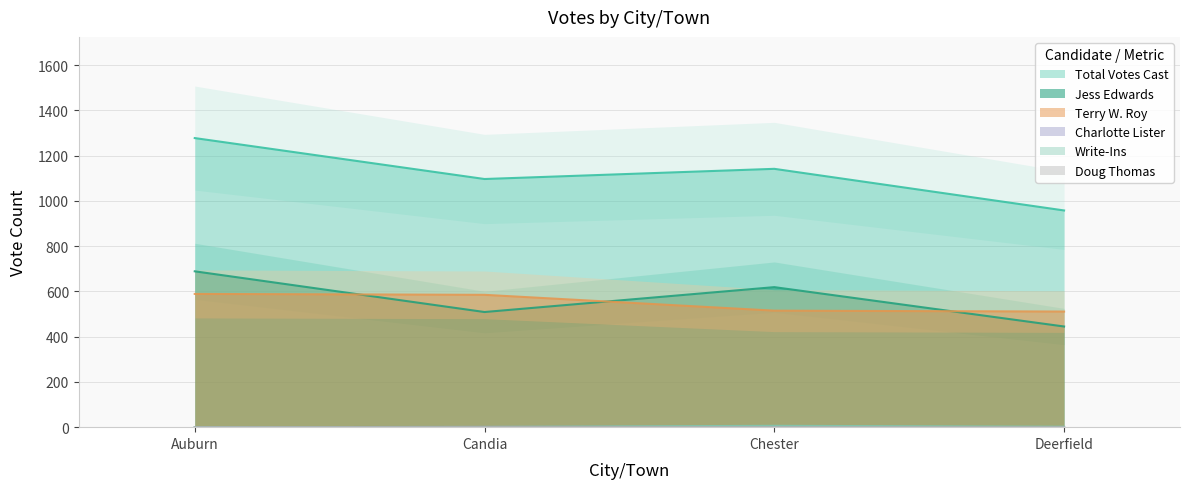

At which category is the sum across all series the highest?

Auburn